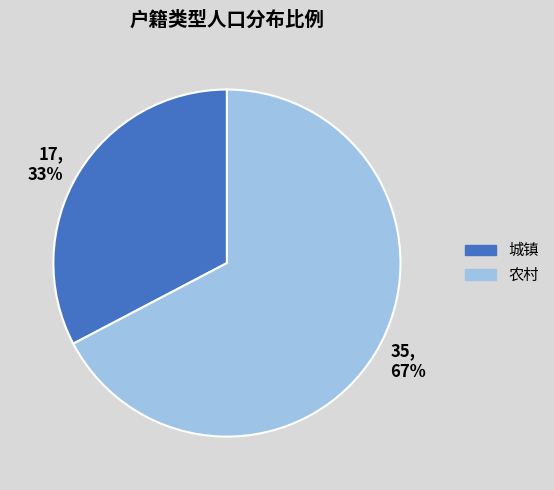

How many slices are in this pie chart?

2